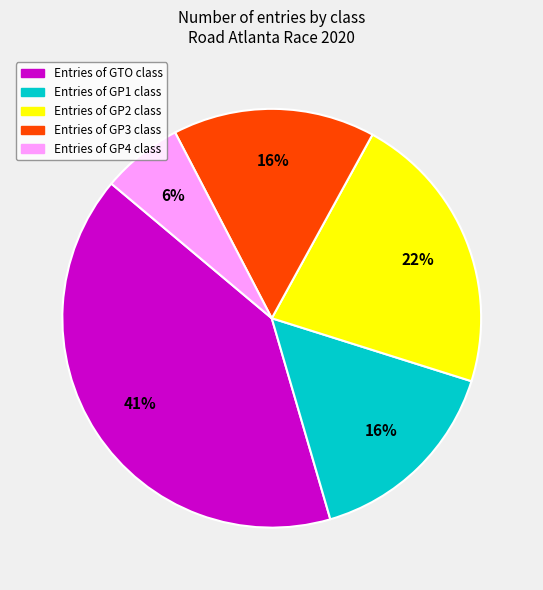

Does any single category account for the majority?

No